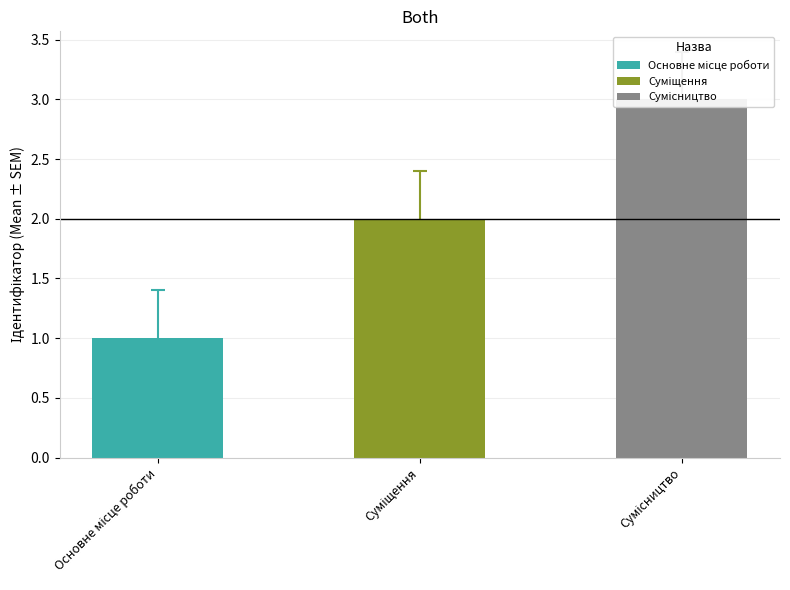

What position from the left is Основне місце роботи?

1